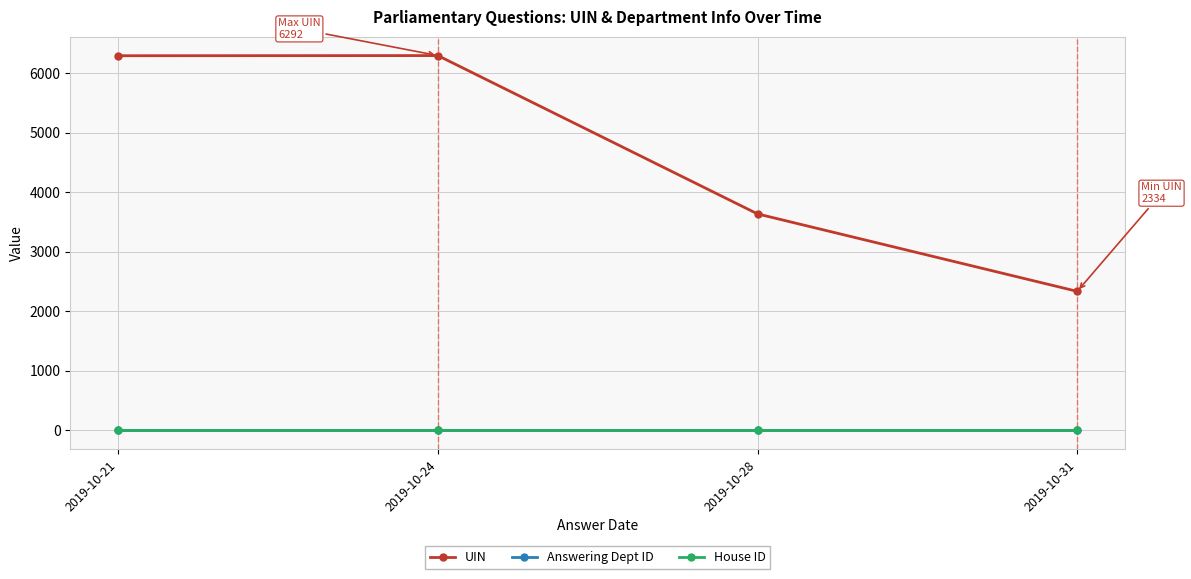

What is the spread (max minus min) of values at 2019-10-24?

6291.0